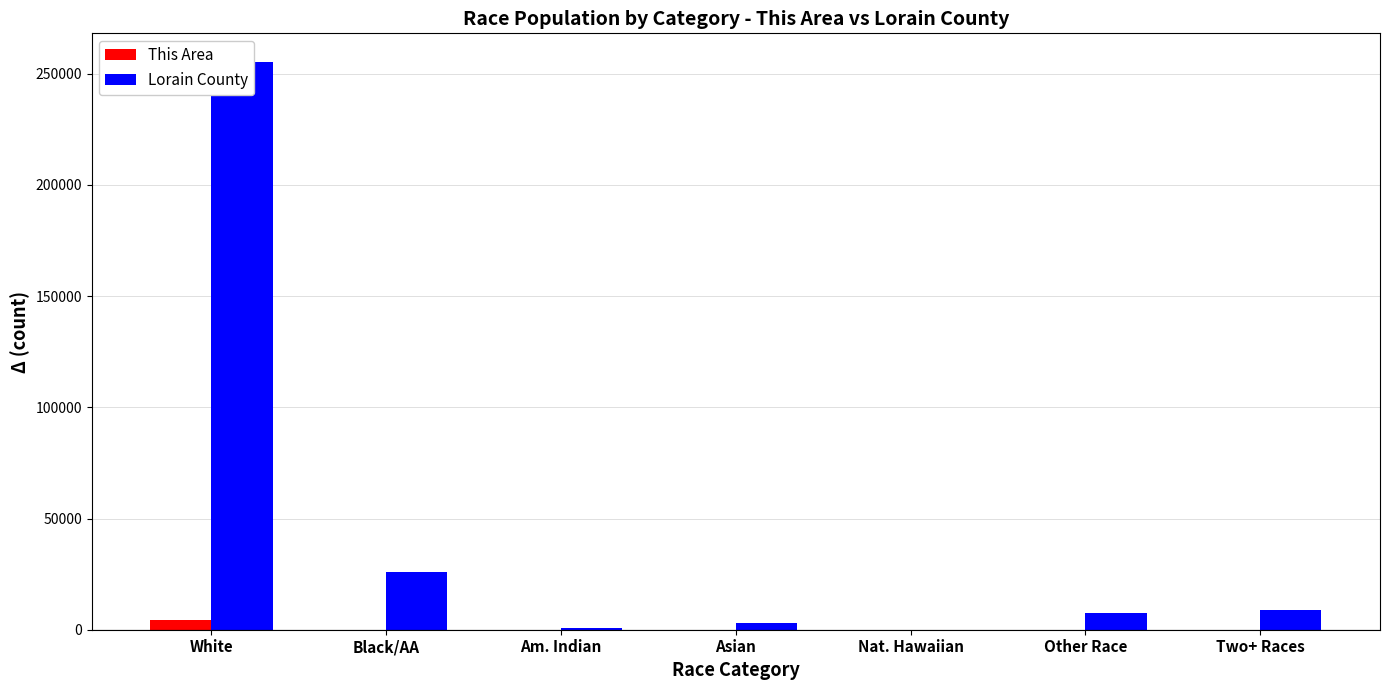

How many distinct data groups are displayed?

2